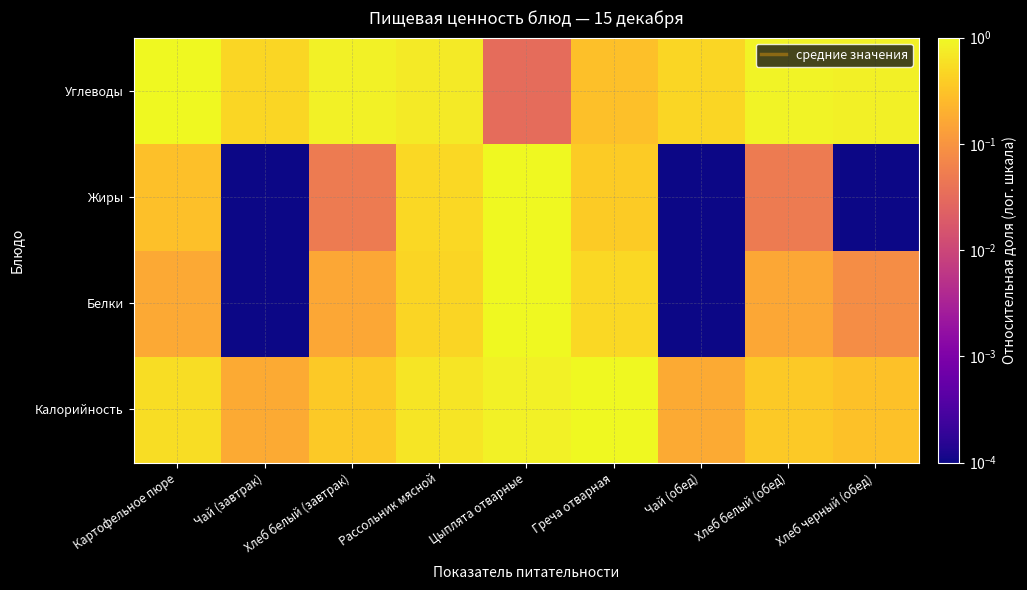

Reading left to right, what are all the values shown in this chart?

Калорийность: Картофельное пюре=0.6	Чай (завтрак)=0.2	Хлеб белый (завтрак)=0.4	Рассольник мясной=0.7	Цыплята отварные=0.9	Греча отварная=1.0	Чай (обед)=0.2	Хлеб белый (обед)=0.4	Хлеб черный (обед)=0.3
Белки: Картофельное пюре=0.2	Чай (завтрак)=0.0	Хлеб белый (завтрак)=0.2	Рассольник мясной=0.5	Цыплята отварные=1.0	Греча отварная=0.5	Чай (обед)=0.0	Хлеб белый (обед)=0.2	Хлеб черный (обед)=0.1
Жиры: Картофельное пюре=0.3	Чай (завтрак)=0.0	Хлеб белый (завтрак)=0.1	Рассольник мясной=0.5	Цыплята отварные=1.0	Греча отварная=0.4	Чай (обед)=0.0	Хлеб белый (обед)=0.1	Хлеб черный (обед)=0.0
Углеводы: Картофельное пюре=1.0	Чай (завтрак)=0.5	Хлеб белый (завтрак)=0.9	Рассольник мясной=0.7	Цыплята отварные=0.0	Греча отварная=0.3	Чай (обед)=0.5	Хлеб белый (обед)=0.9	Хлеб черный (обед)=0.8